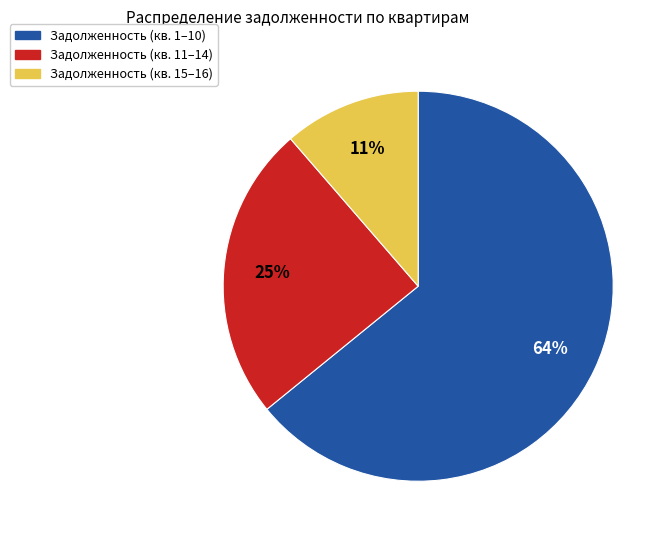

Rank the categories by value from lowest to highest.

Задолженность (кв. 15–16), Задолженность (кв. 11–14), Задолженность (кв. 1–10)